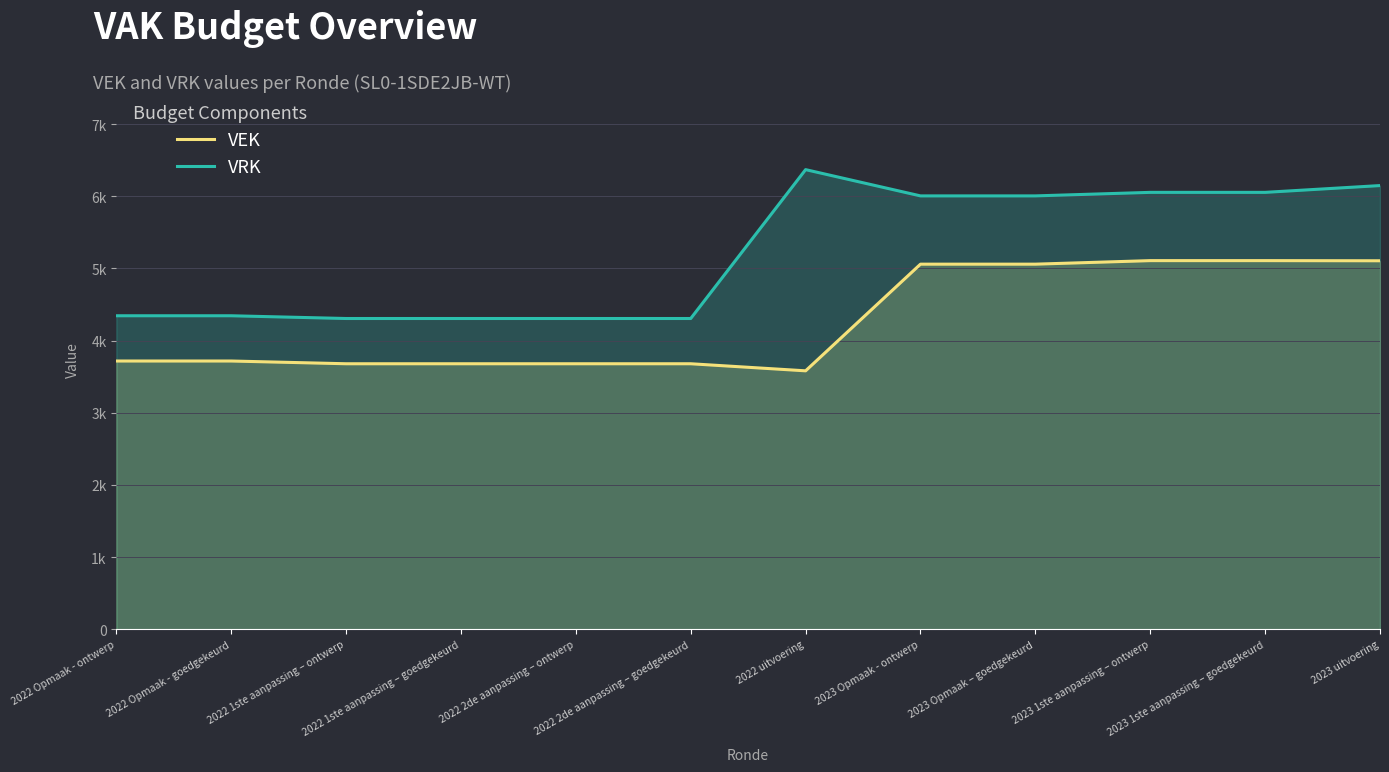

Reading left to right, transcribe all the data shown in this chart.

VEK: 3717	3717	3679	3679	3679	3679	3581	5059	5059	5108	5108	5106
VRK: 4344	4344	4306	4306	4306	4306	6369	6005	6005	6054	6054	6148